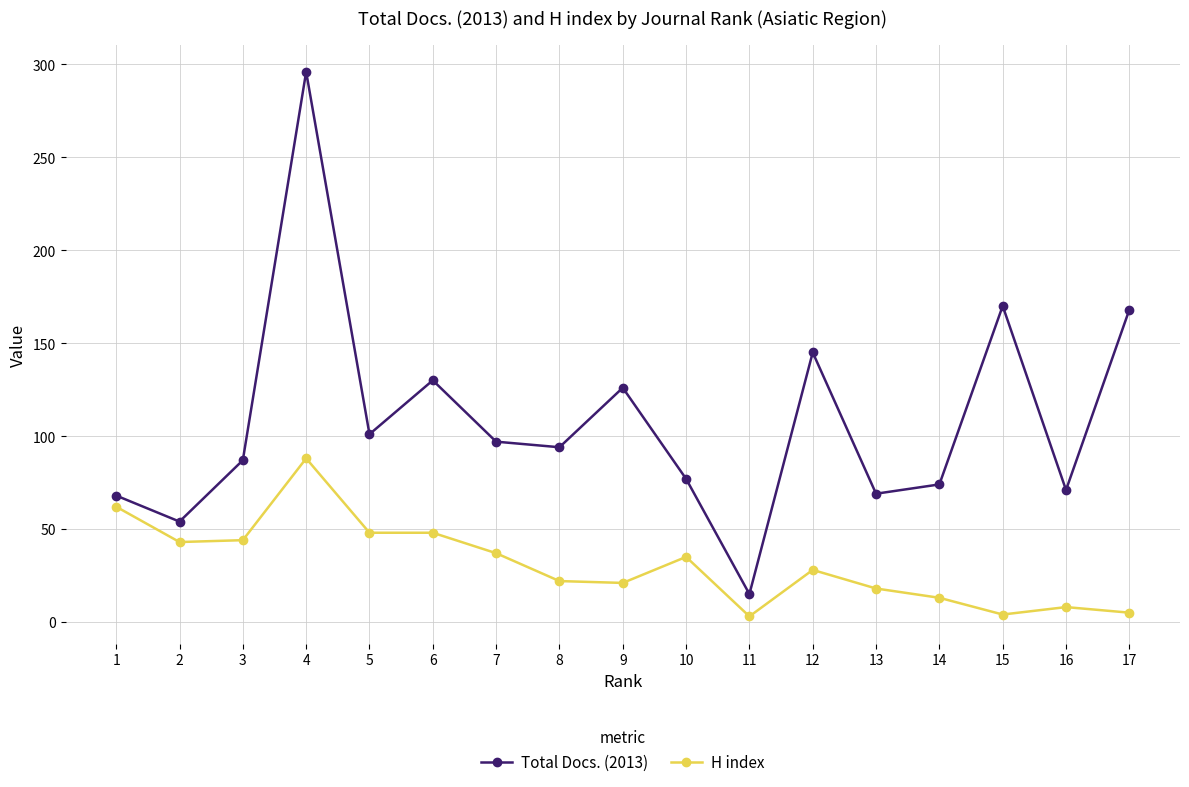

What is the difference between the maximum and minimum values in the Total Docs. (2013) series?

281